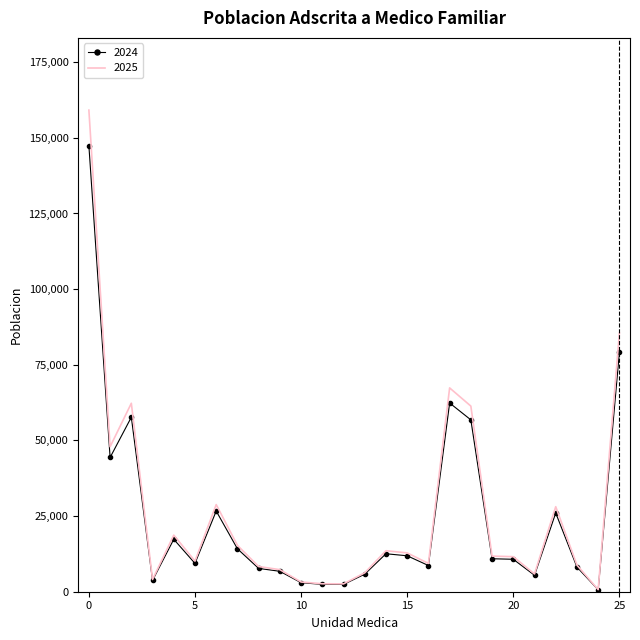

Which series has the largest range (max minus min)?

2025